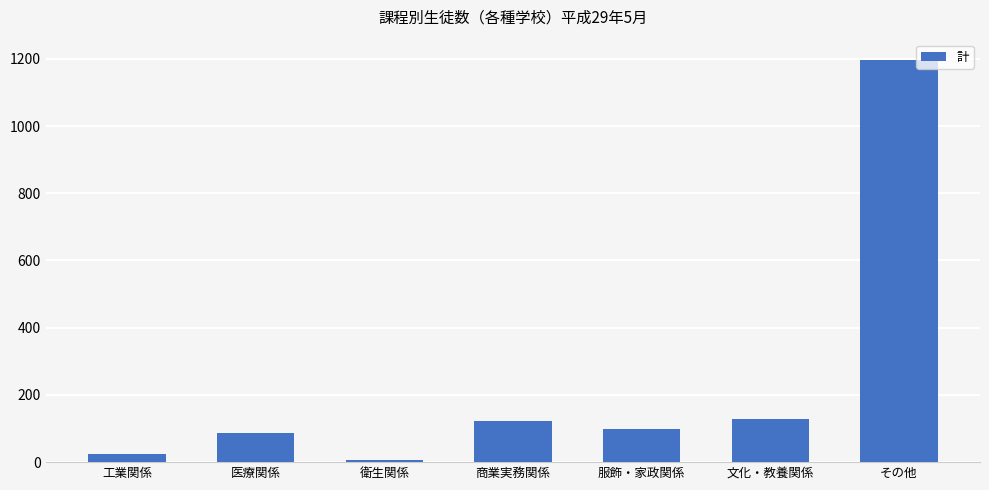

True or false: the data shows 22 at 服飾・家政関係.

False